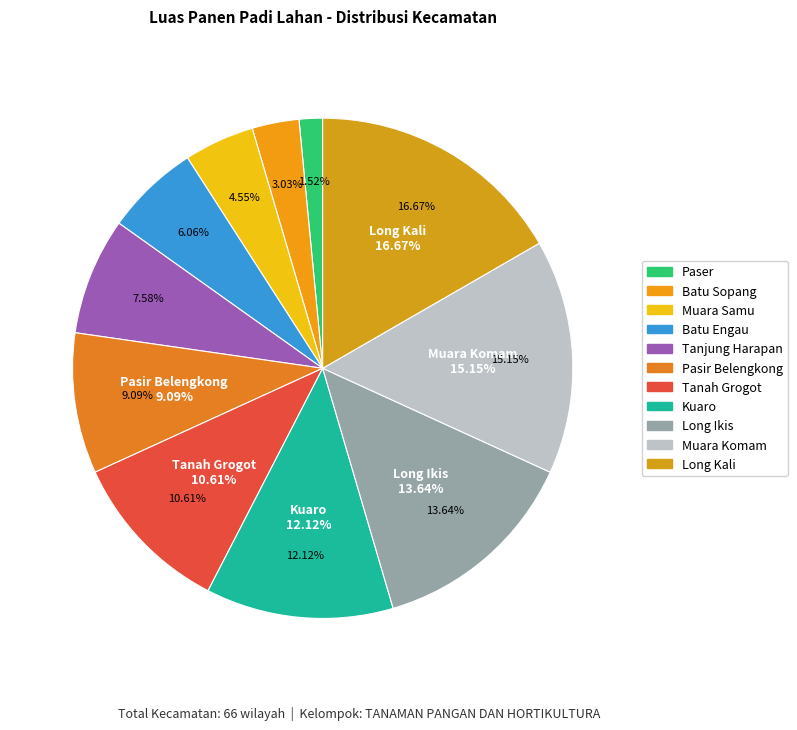

Rank the categories by value from lowest to highest.

Paser, Batu Sopang, Muara Samu, Batu Engau, Tanjung Harapan, Pasir Belengkong, Tanah Grogot, Kuaro, Long Ikis, Muara Komam, Long Kali